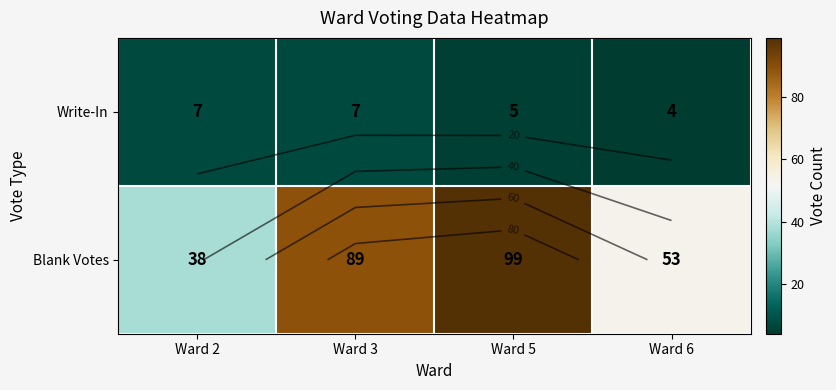

The Blank Votes series shows 53 at Ward 6. True or false?

True